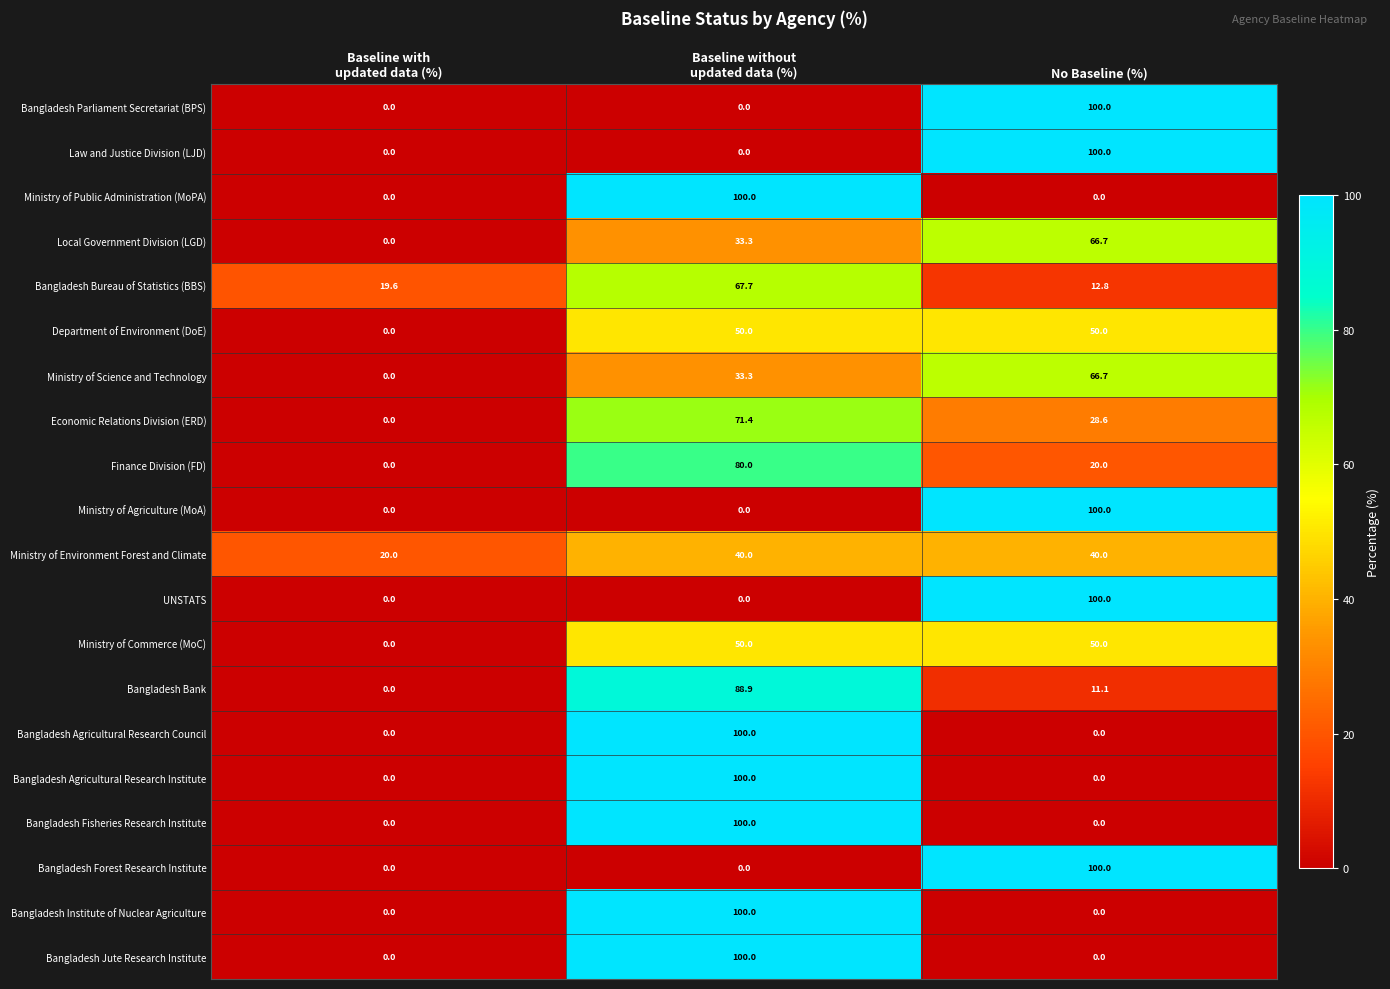

At which label does Law and Justice Division (LJD) reach its peak?

No Baseline (%)